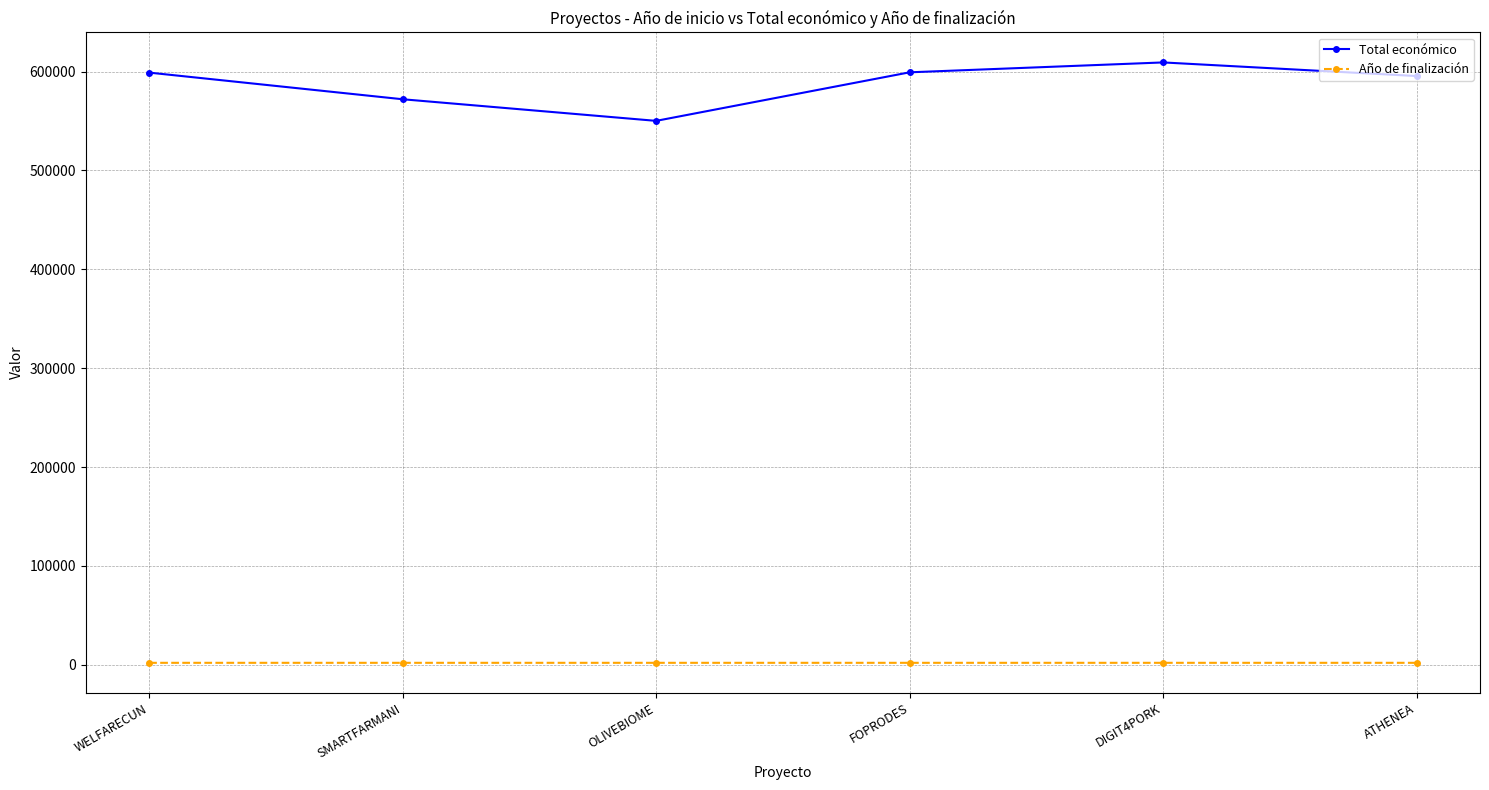

The Total económico series shows 550111 at OLIVEBIOME. True or false?

True